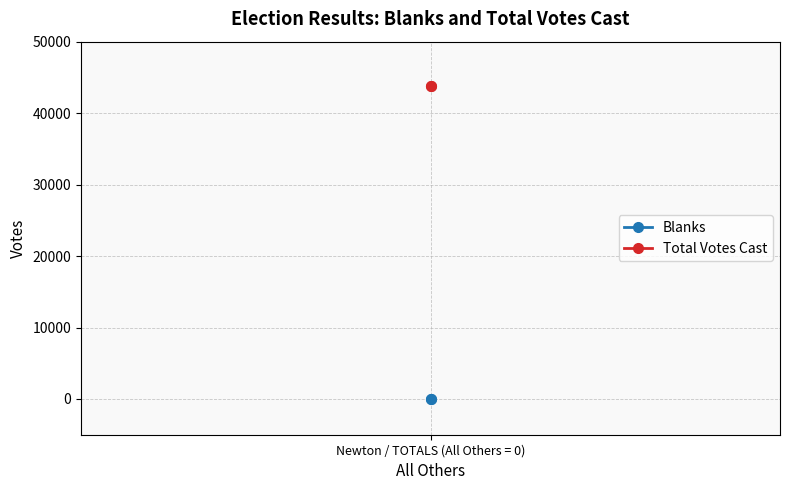

Is the value of Total Votes Cast at Newton / TOTALS (All Others = 0) greater than the value of Blanks at Newton / TOTALS (All Others = 0)?

Yes